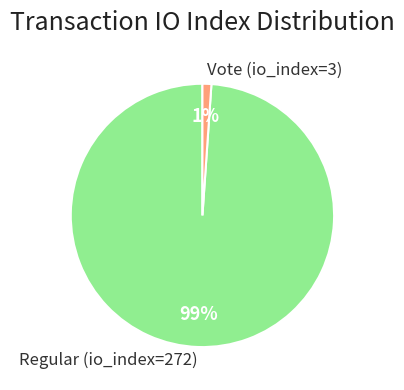

Do Regular (io_index=272) and Vote (io_index=3) together represent more than half of the pie?

Yes